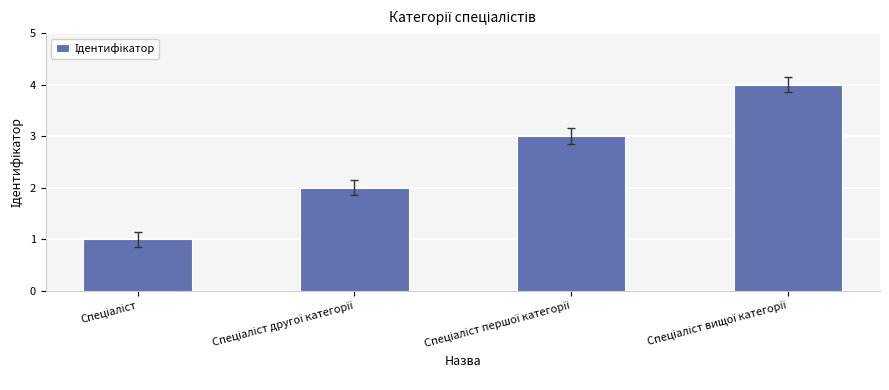

What is the difference between the maximum and minimum values?

3